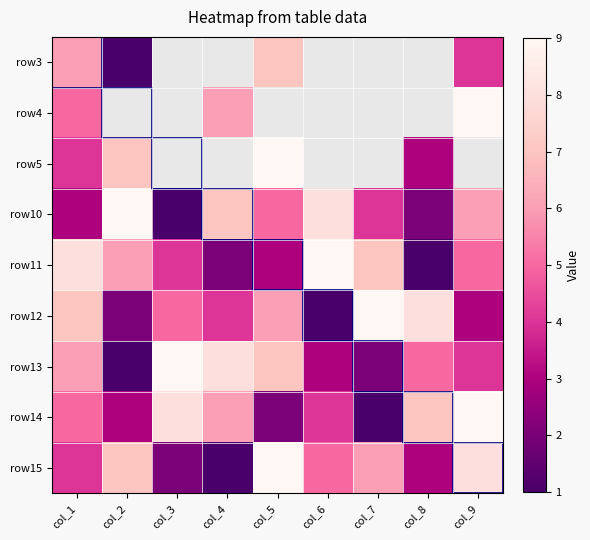

True or false: row12 has a value of 5.8 at col_4.

False